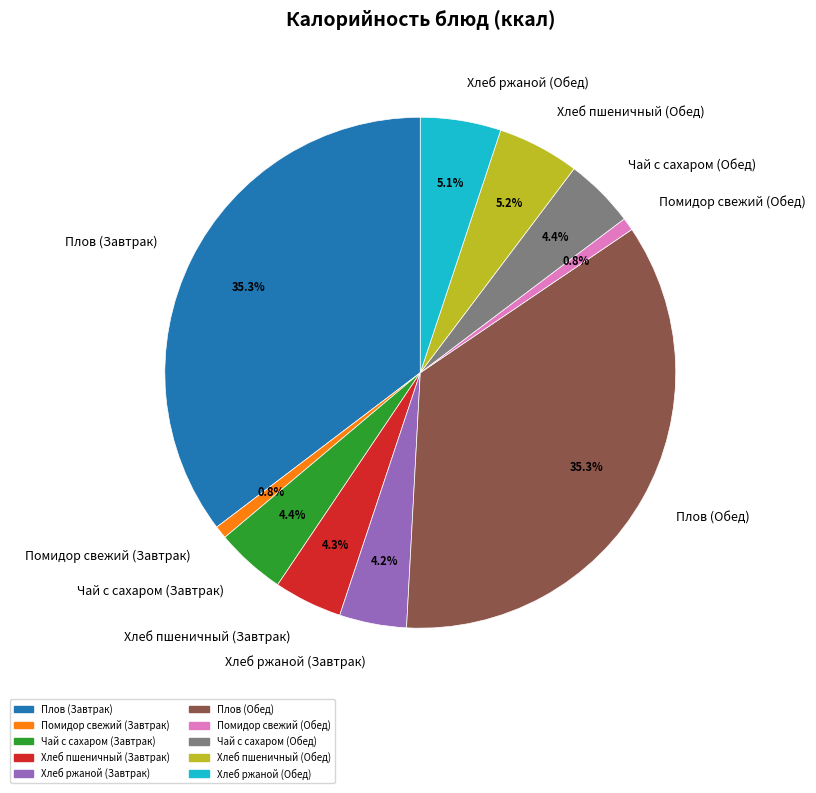

Which has a higher value, Чай с сахаром (Обед) or Помидор свежий (Обед)?

Чай с сахаром (Обед)